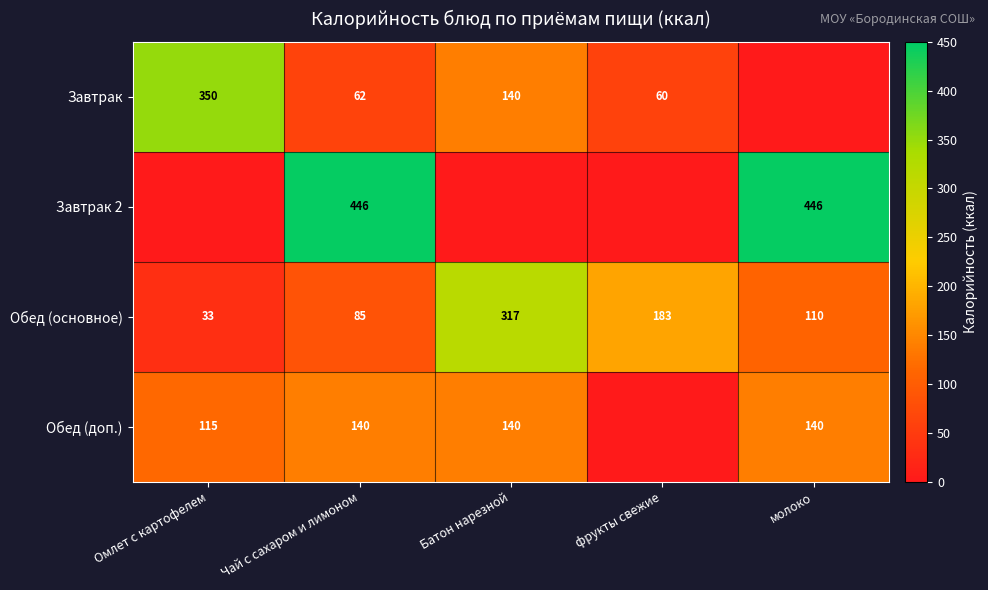

True or false: Завтрак has a value of 60 at фрукты свежие.

True